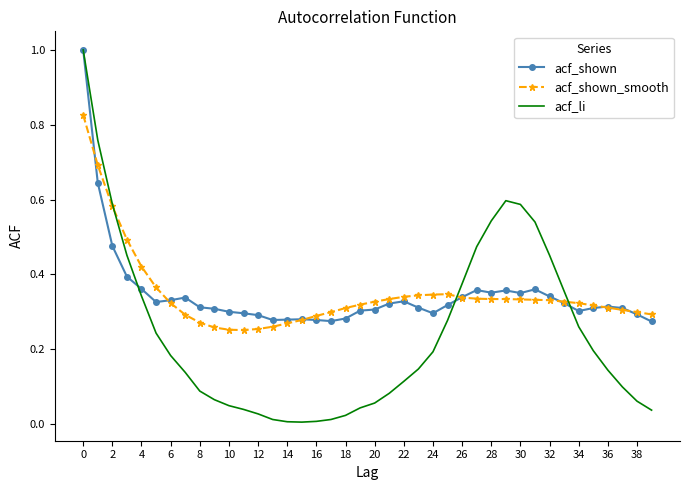

What is the maximum value for acf_li?

1.0